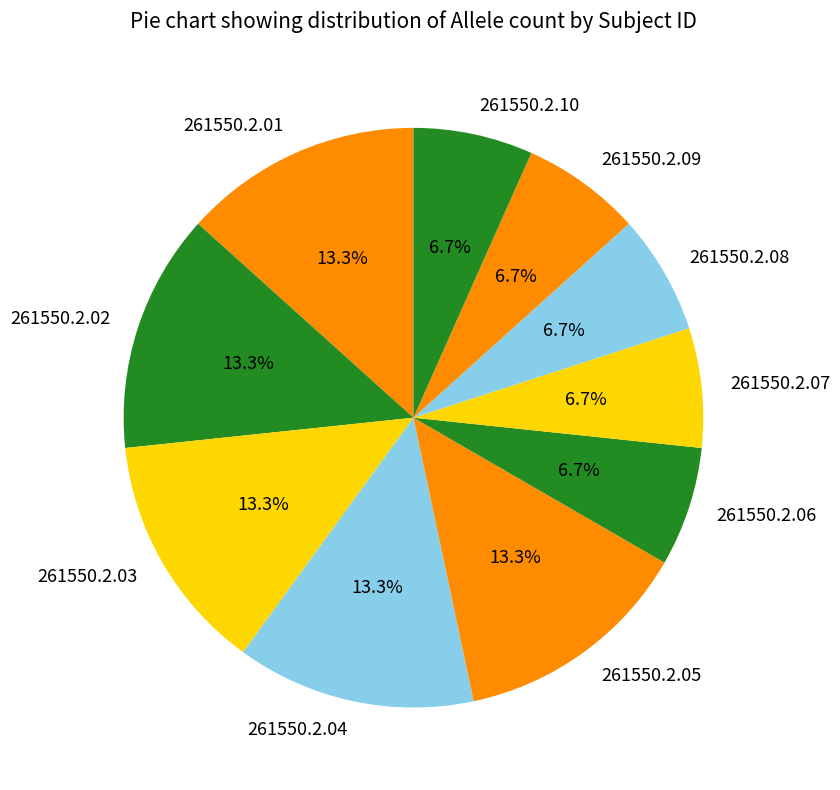

What percentage is the 261550.2.08 slice, to the nearest percent?

7%